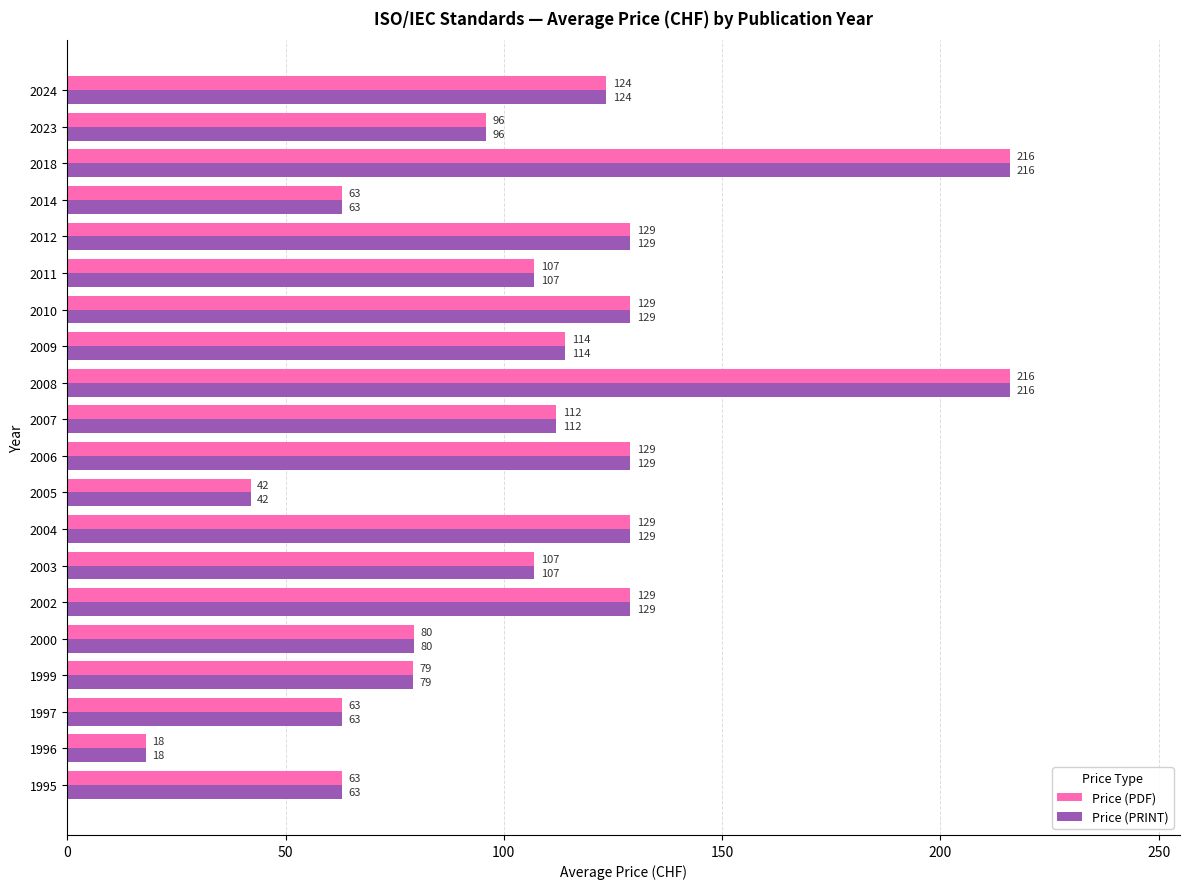

The value of Price (PRINT) at 2011 is 179.5. True or false?

False